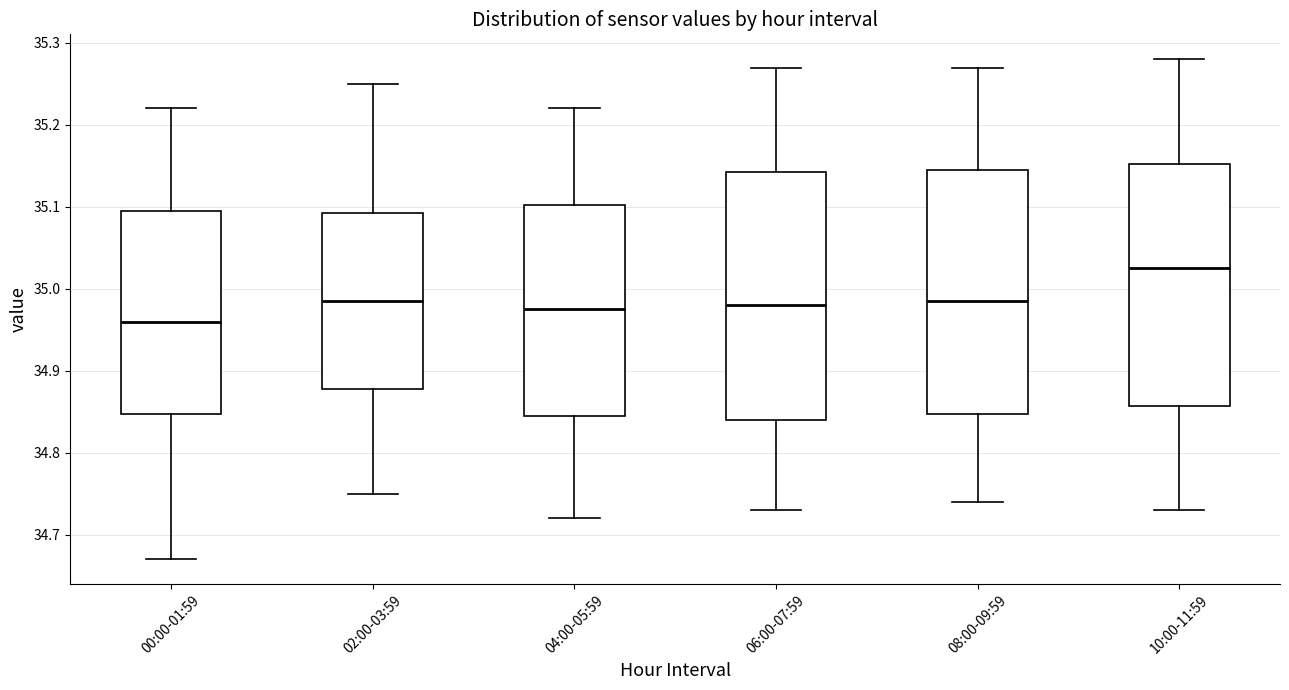

Where is the lower edge of the box for 04:00-05:59 on the y-axis? The values are not printed on the chart, so give them approximately, as read against the axis.

34.85